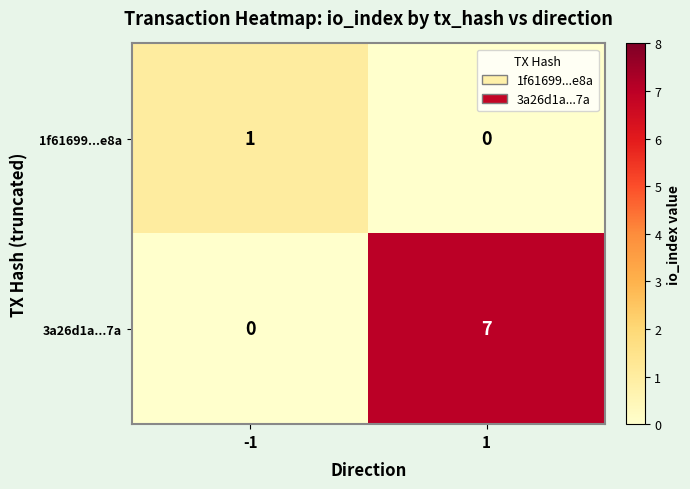

List the series in order of their peak value, lowest first.

1f61699...e8a, 3a26d1a...7a